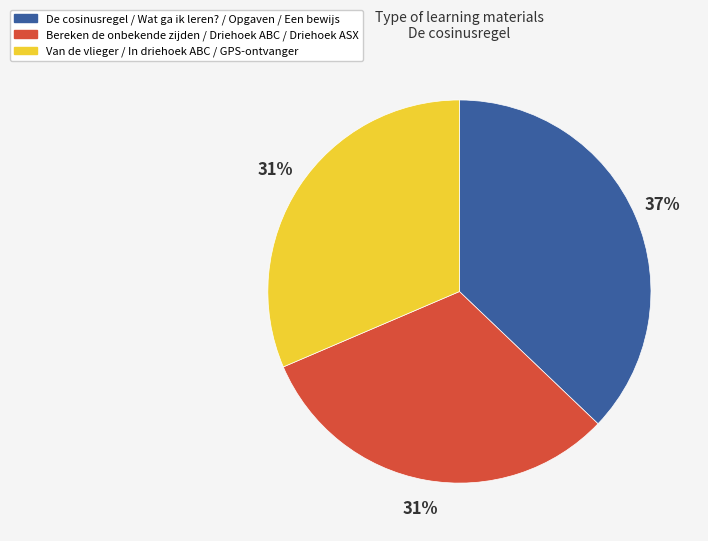

To the nearest percent, what is the average slice percentage?

33%